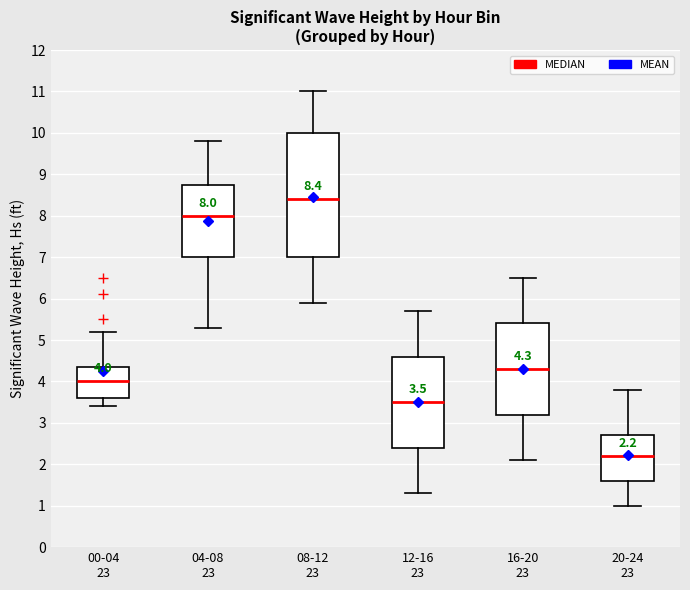

Comparing the boxes themselves (not the whiskers), which one is the tallest?

08-12 23